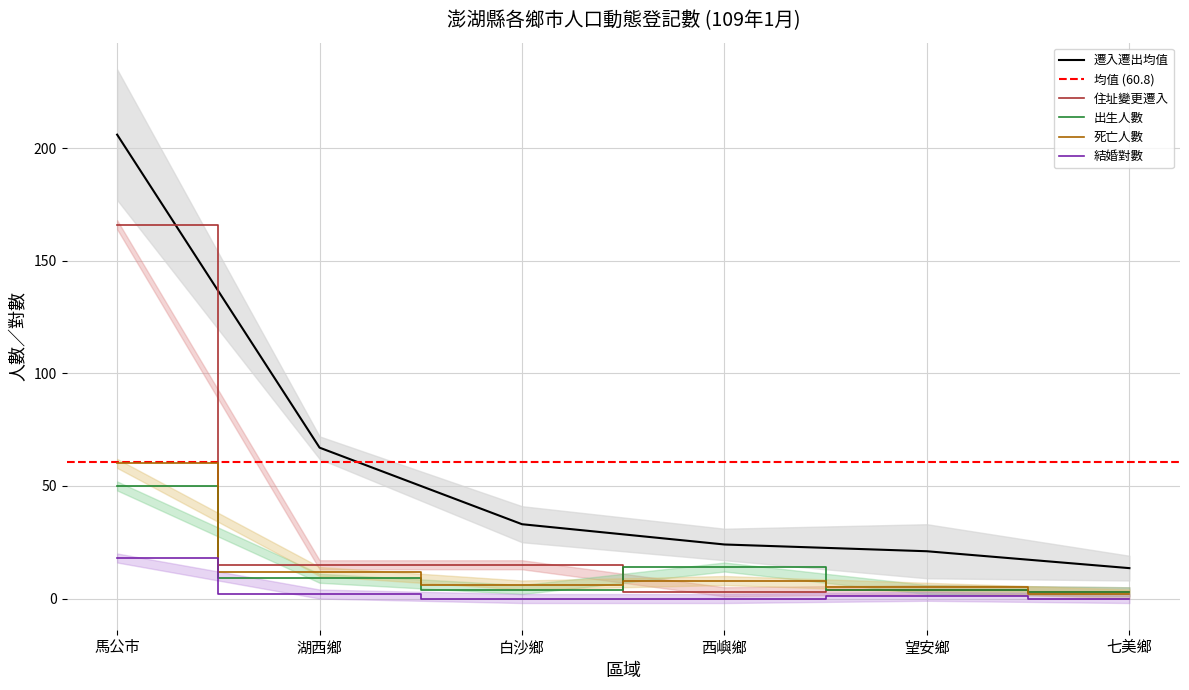

What is the spread (max minus min) of values at 西嶼鄉?

24.0